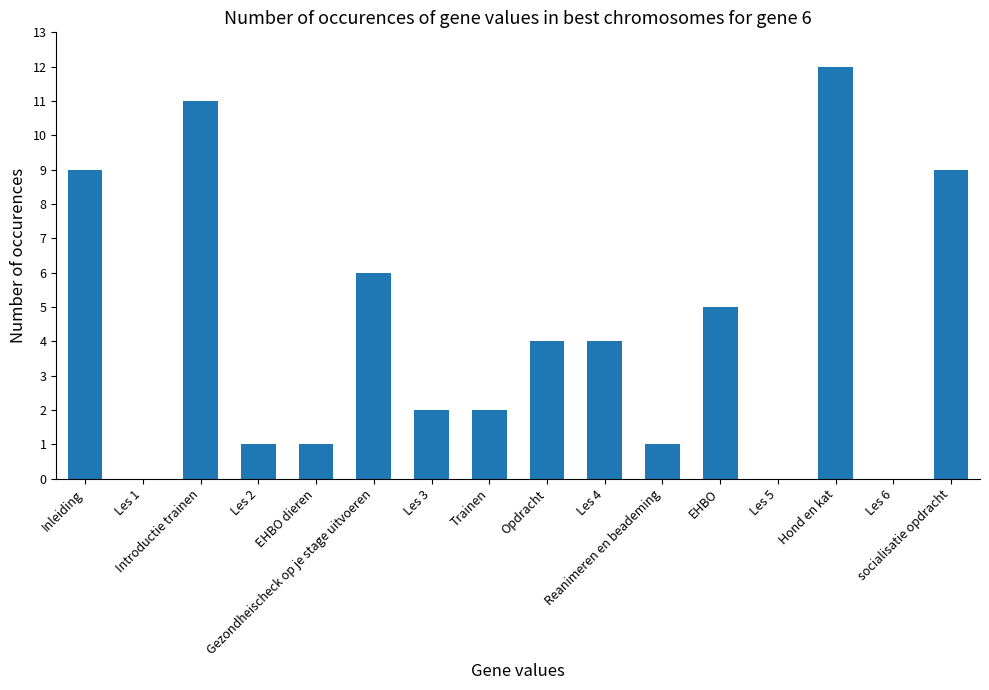

Are the bars grouped side by side (vs. stacked)?

No